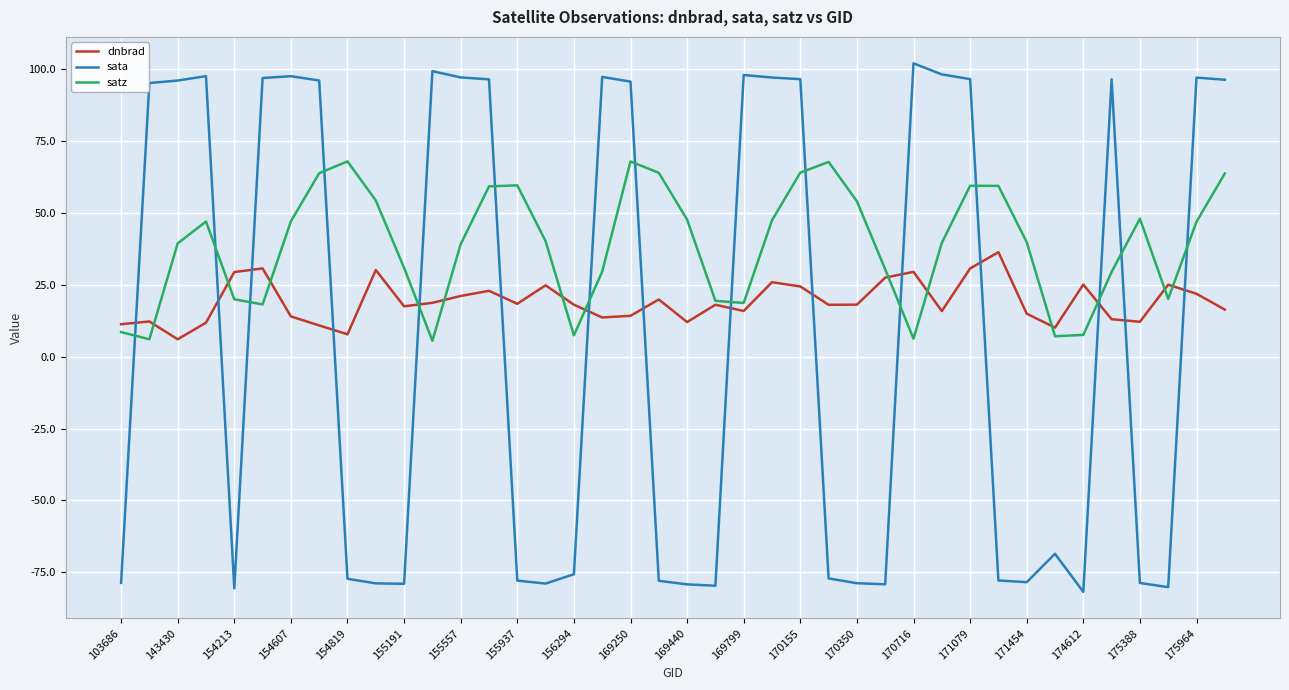

Rank the series by their maximum value, from lowest to highest.

dnbrad, satz, sata